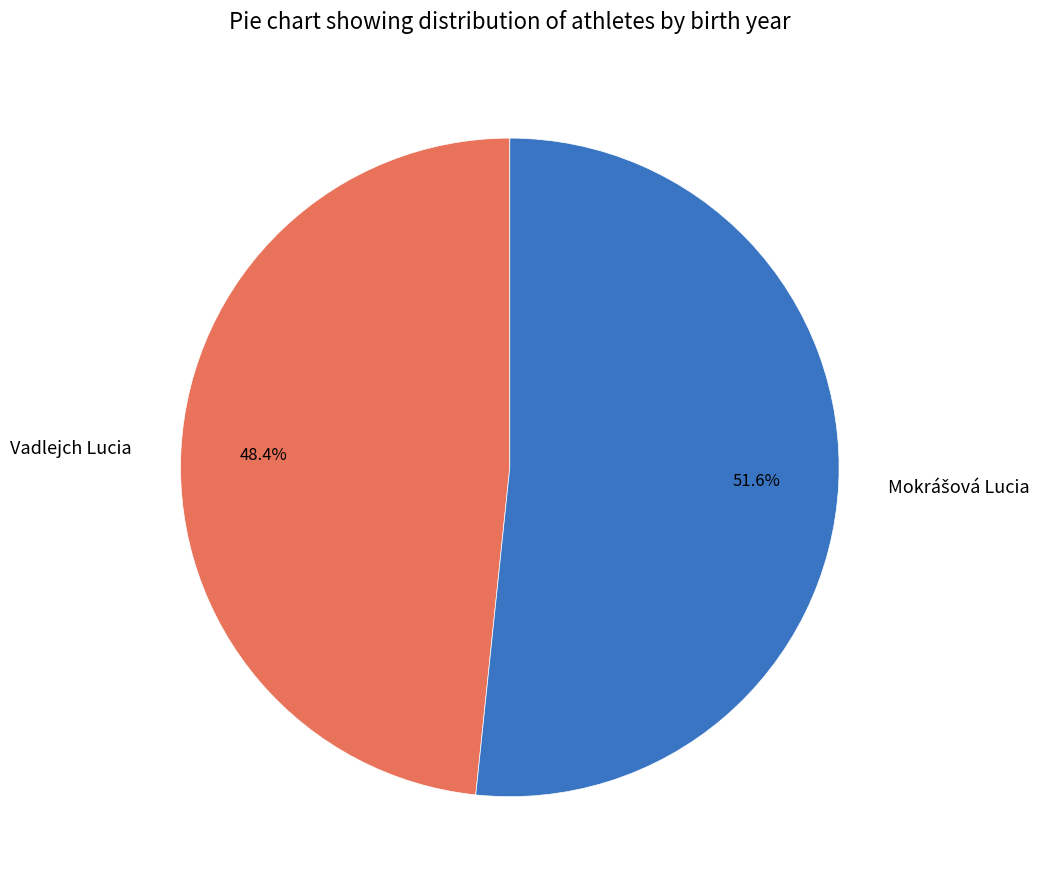

What is the smallest slice in the pie chart?

Vadlejch Lucia